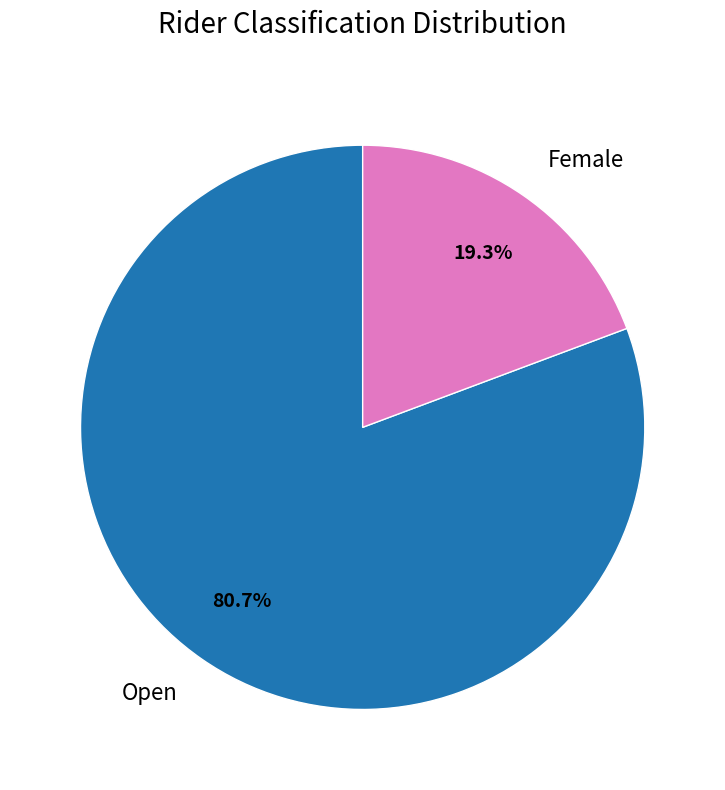

How much of the chart is everything except Female?

80.7%